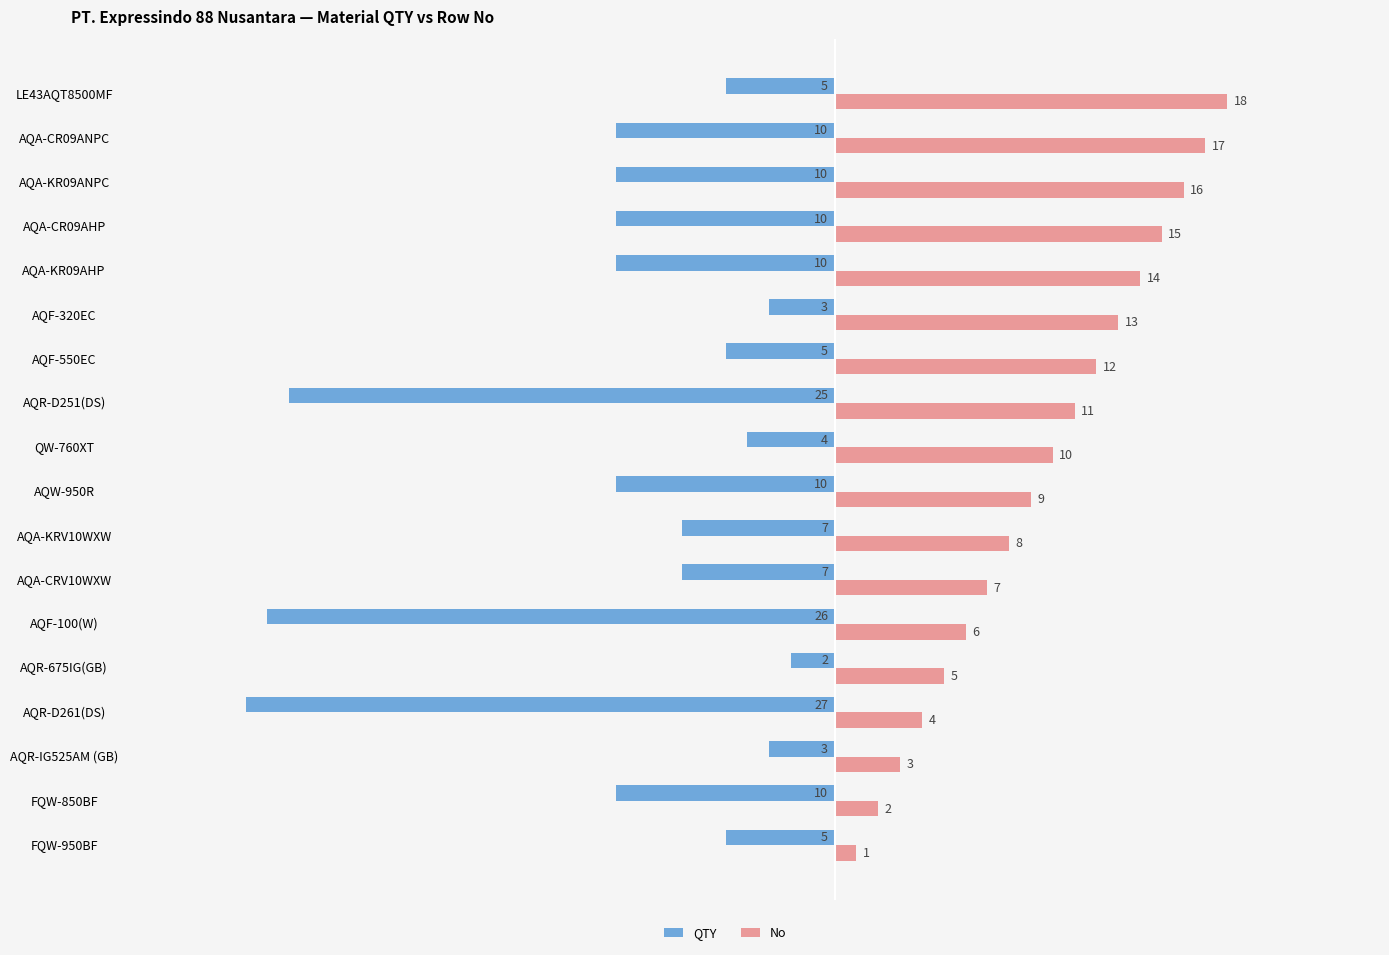

At which category is the sum across all series the highest?

LE43AQT8500MF